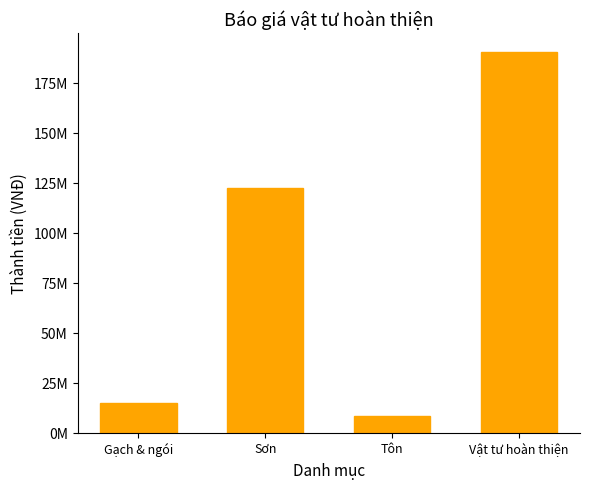

At which category does the chart reach its peak across all series?

Vật tư hoàn thiện